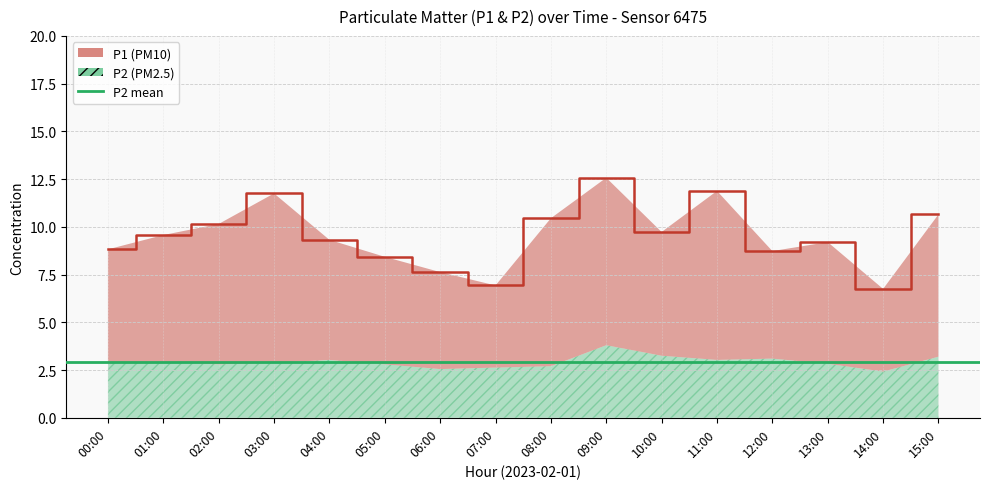

At which category does the data reach its first local valley?

07:00